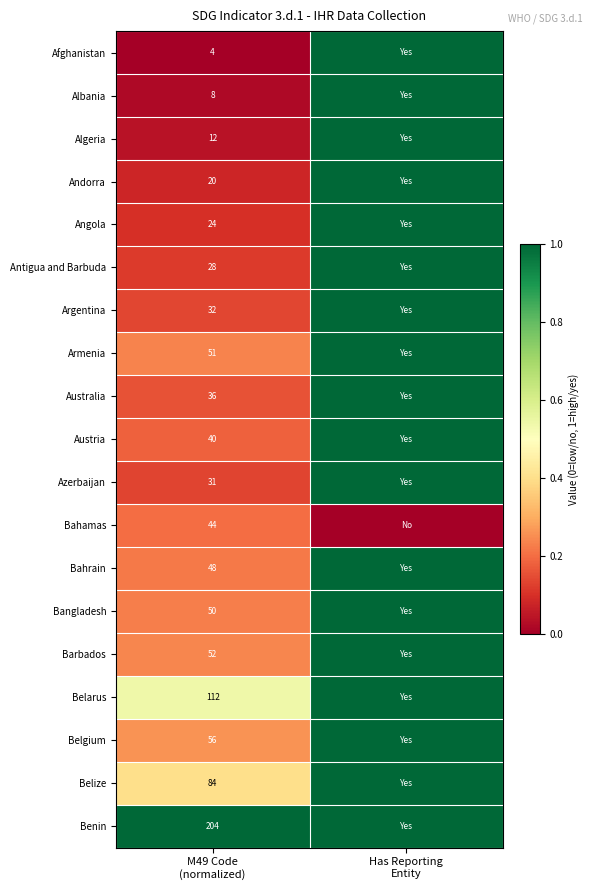

Rank the categories by Albania value from highest to lowest.

Has Reporting Entity, M49 Code (normalized)